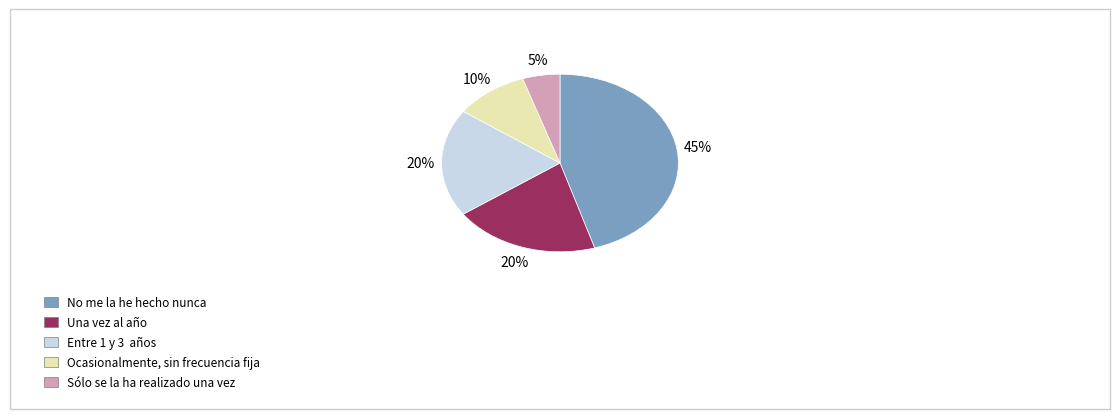

To the nearest percent, what is the difference between the largest and smallest slice percentages?

40%